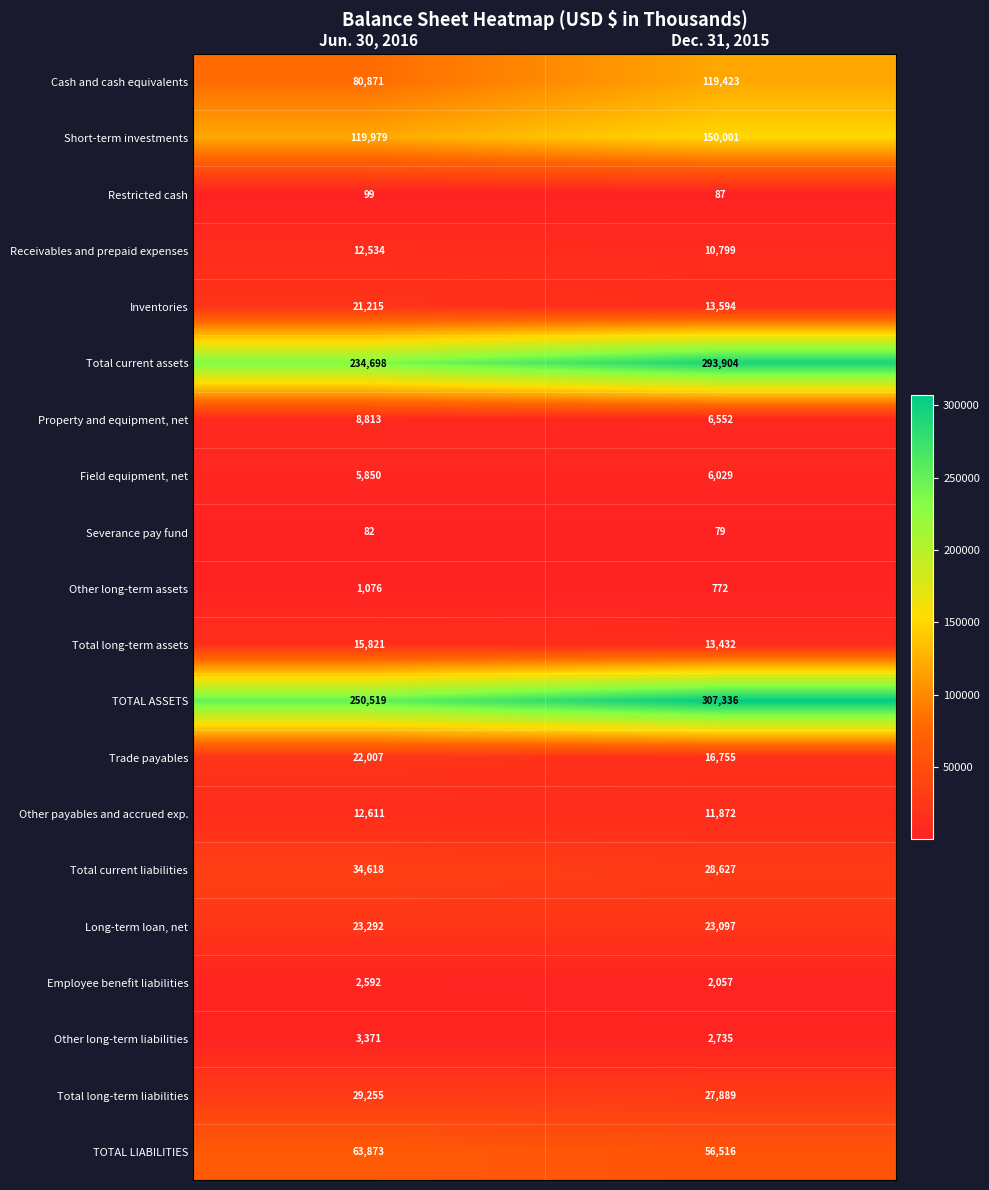

Rank the categories by Inventories value from highest to lowest.

Jun. 30, 2016, Dec. 31, 2015